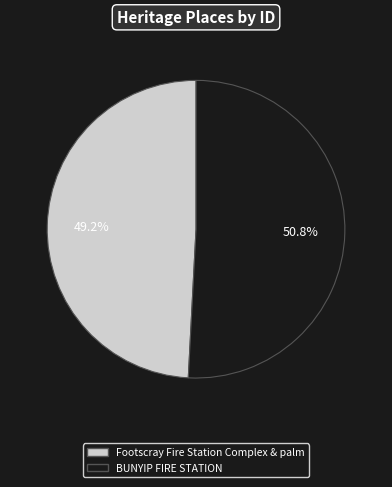

Which category has the smallest portion of the pie?

Footscray Fire Station Complex & palm